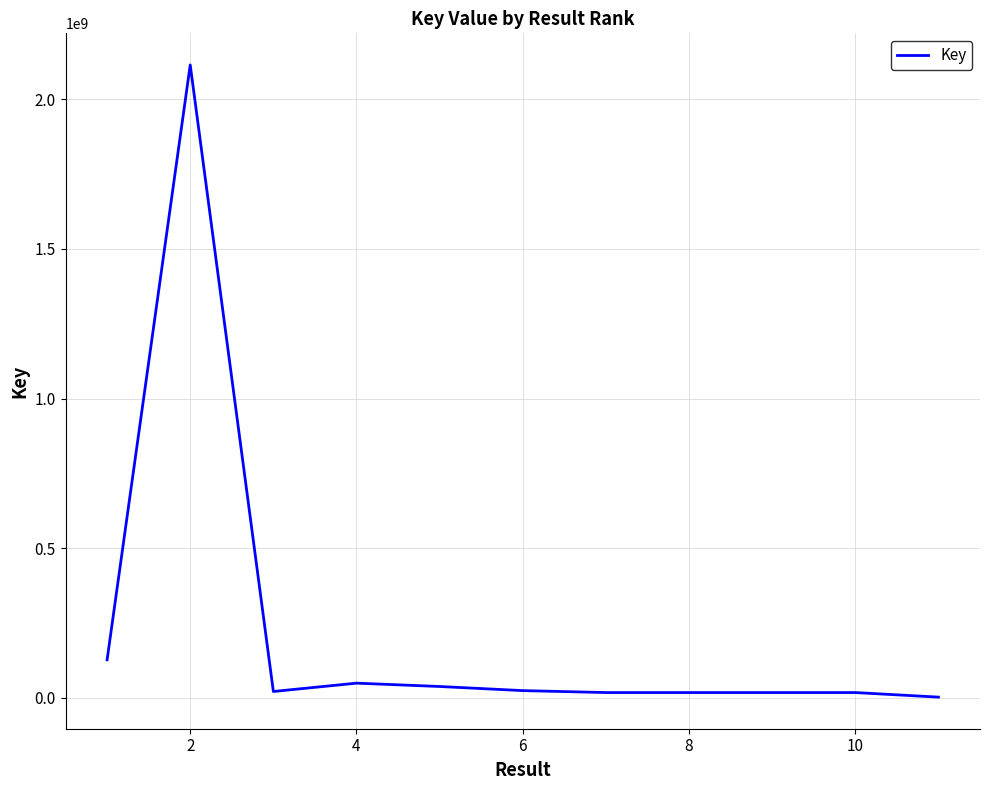

What is the average value?

222041880